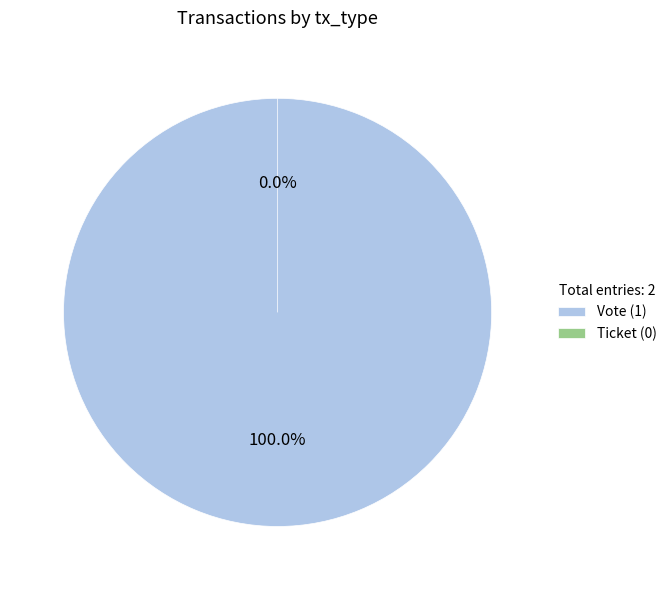

What percentage do Vote (io_index=1) and Ticket (io_index=0) together represent?

100.0%